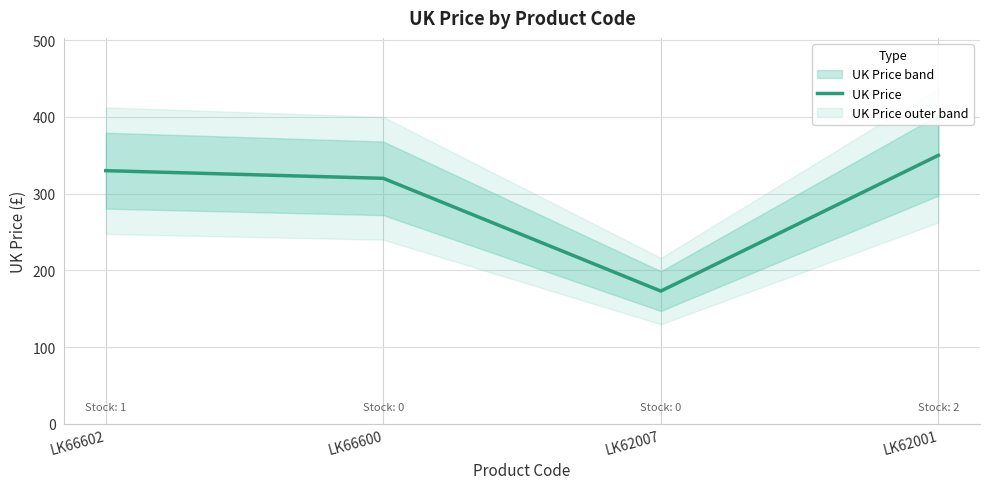

At which category does the chart reach its peak across all series?

LK62001